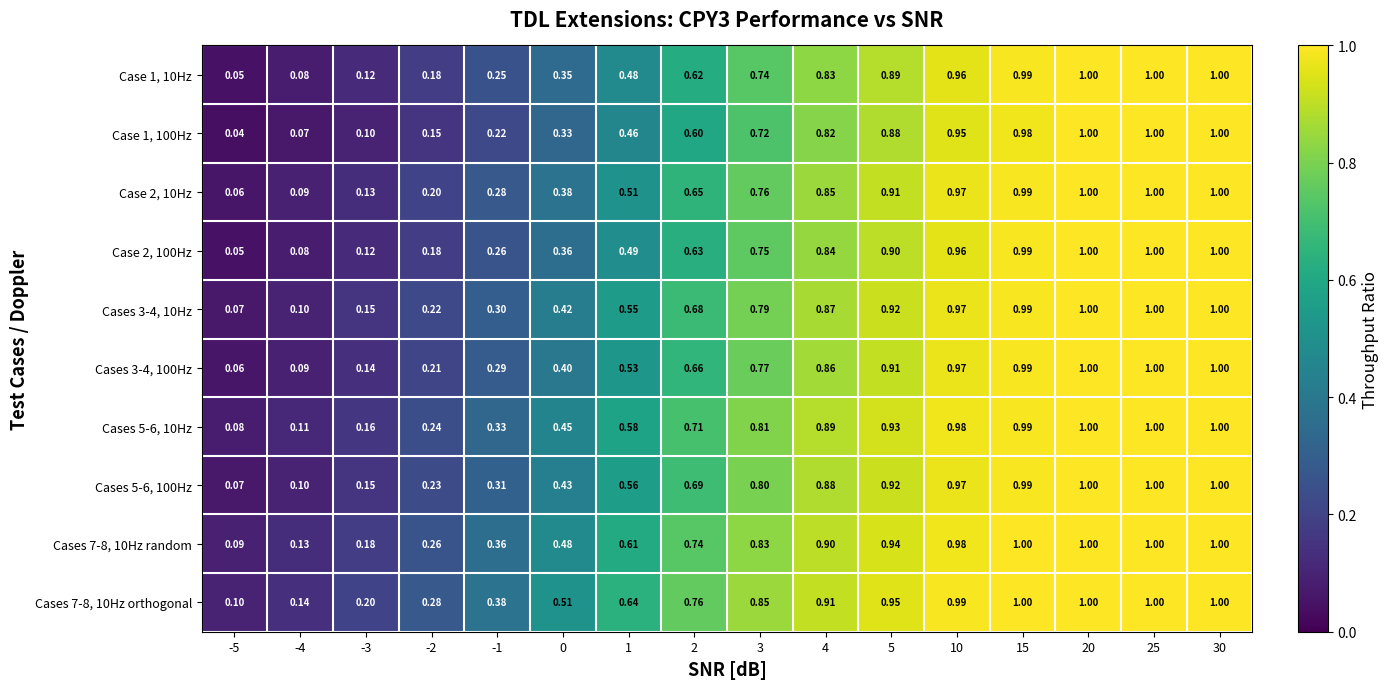

What is the maximum value shown in the chart?

1.0